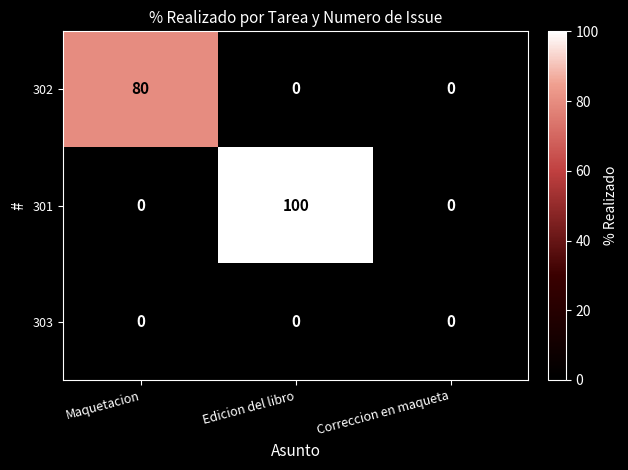

List the series in order of their overall mean, highest first.

301, 302, 303